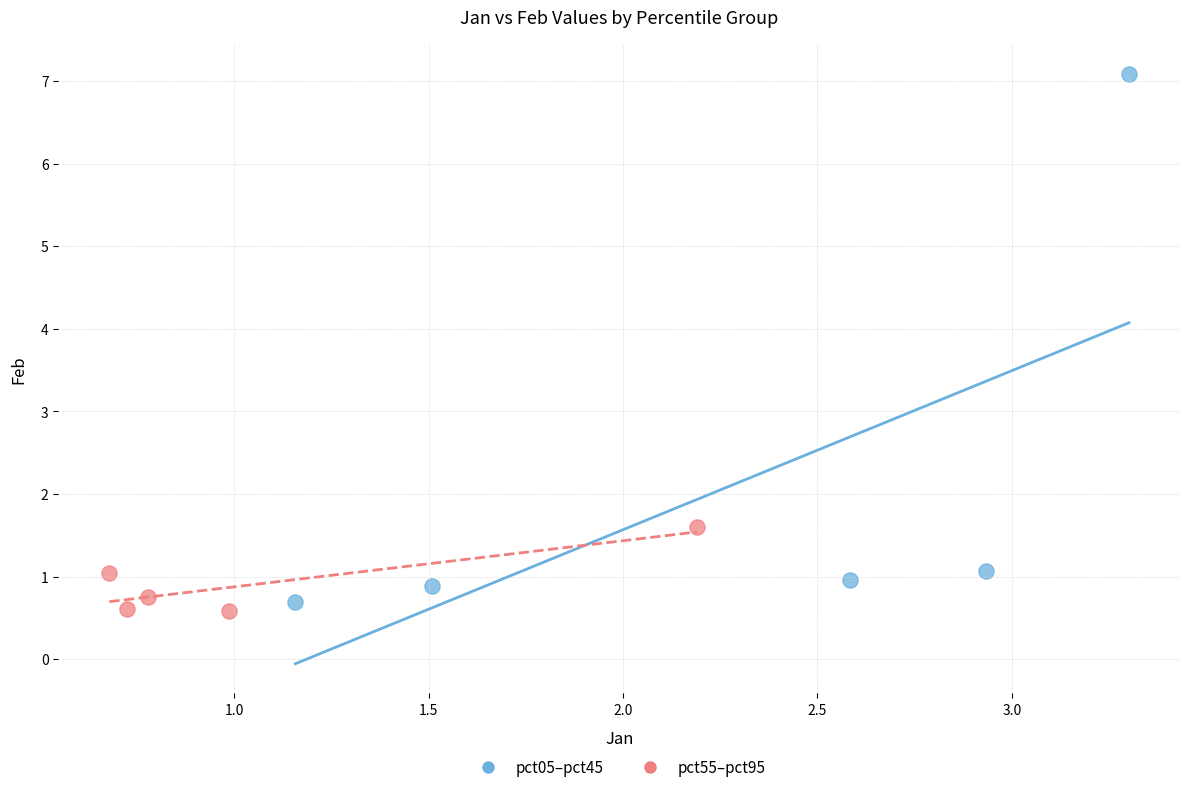

Which series contains the highest Y value?

pct05–pct45